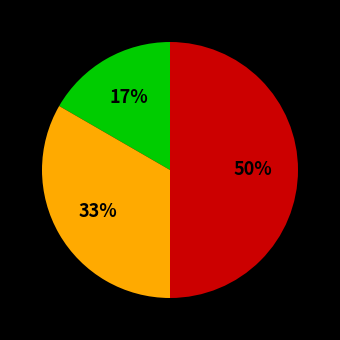

Count the number of slices in the pie.

3